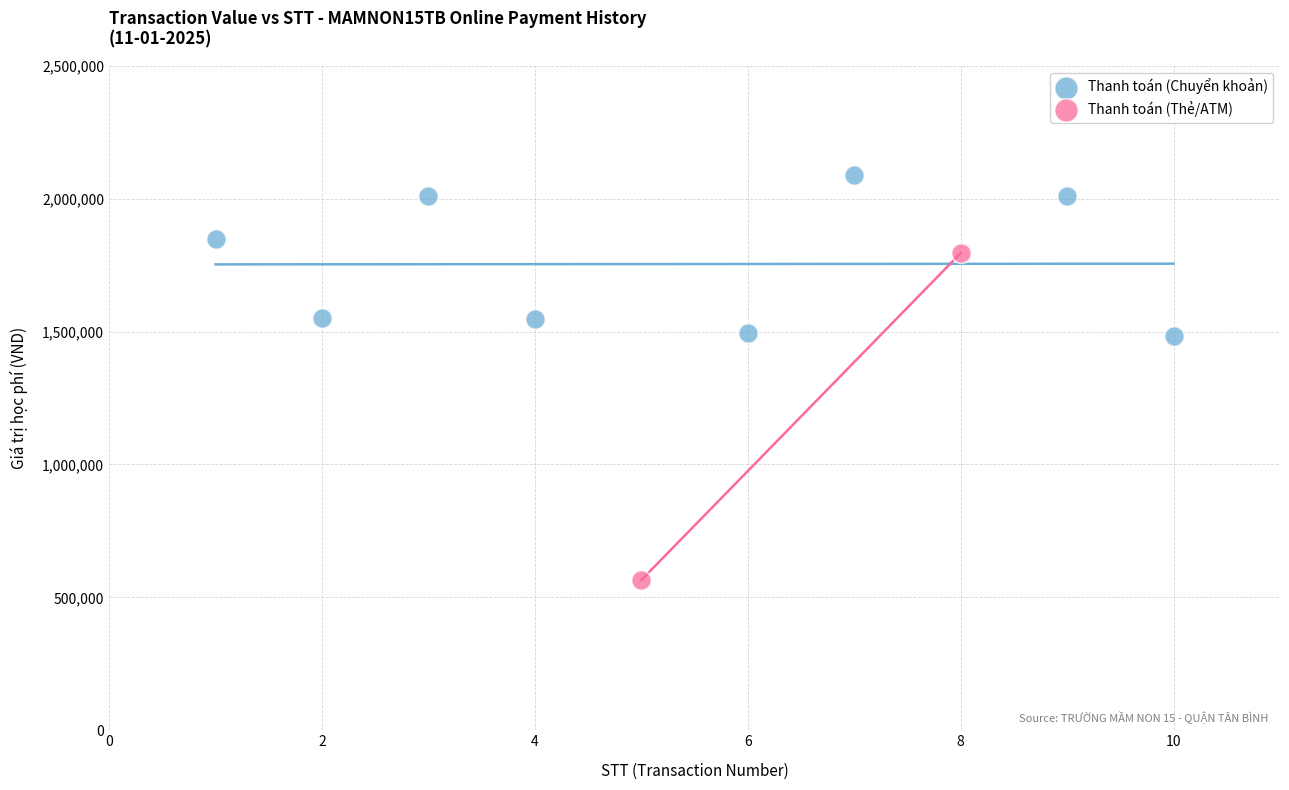

What are all the series names shown in the legend?

Thanh toán (Chuyển khoản), Thanh toán (Thẻ/ATM)